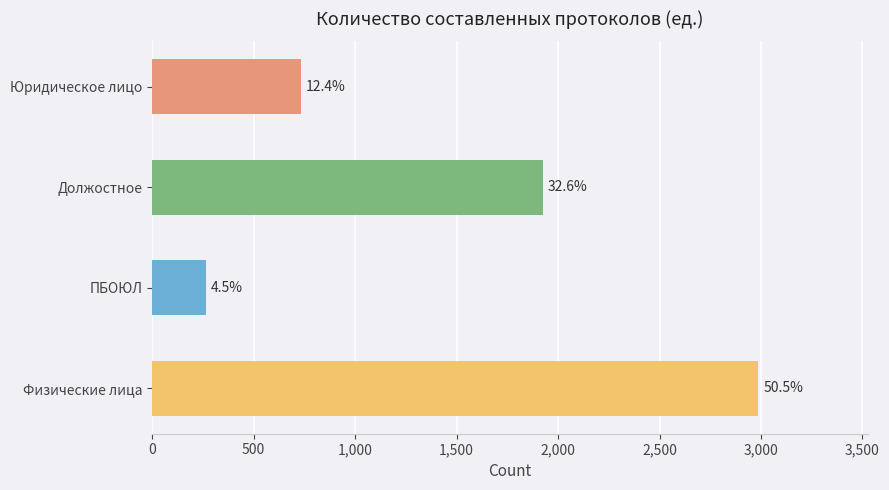

Are the bars grouped side by side (vs. stacked)?

No